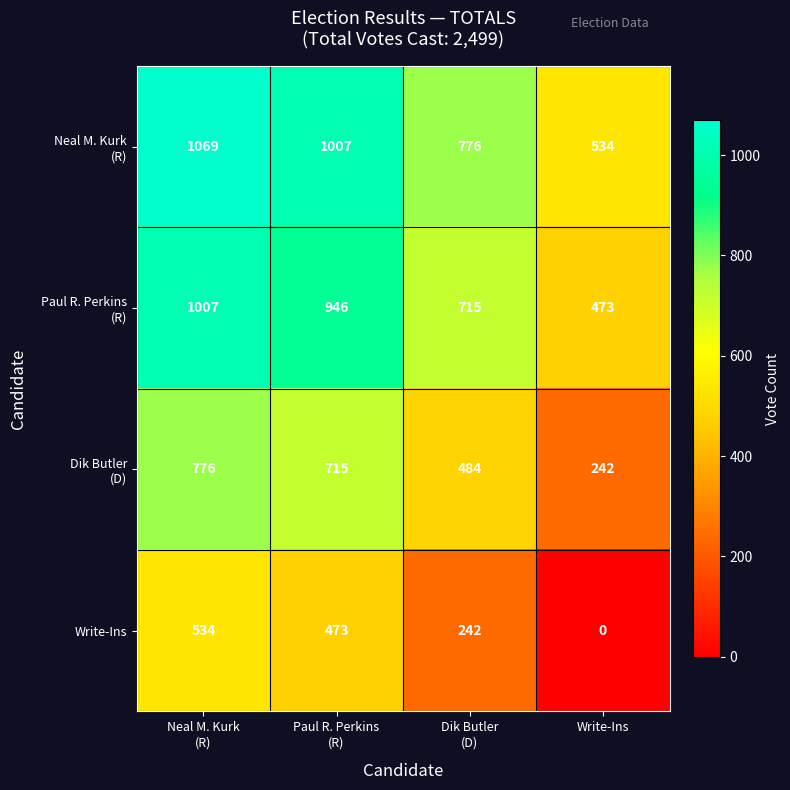

What is the total value across all series at Write-Ins?

1249